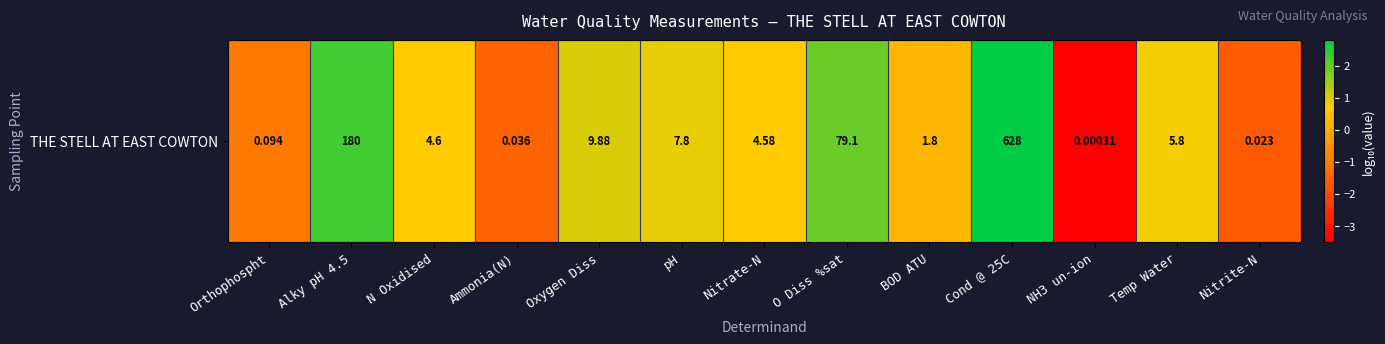

What is the average value?

0.3